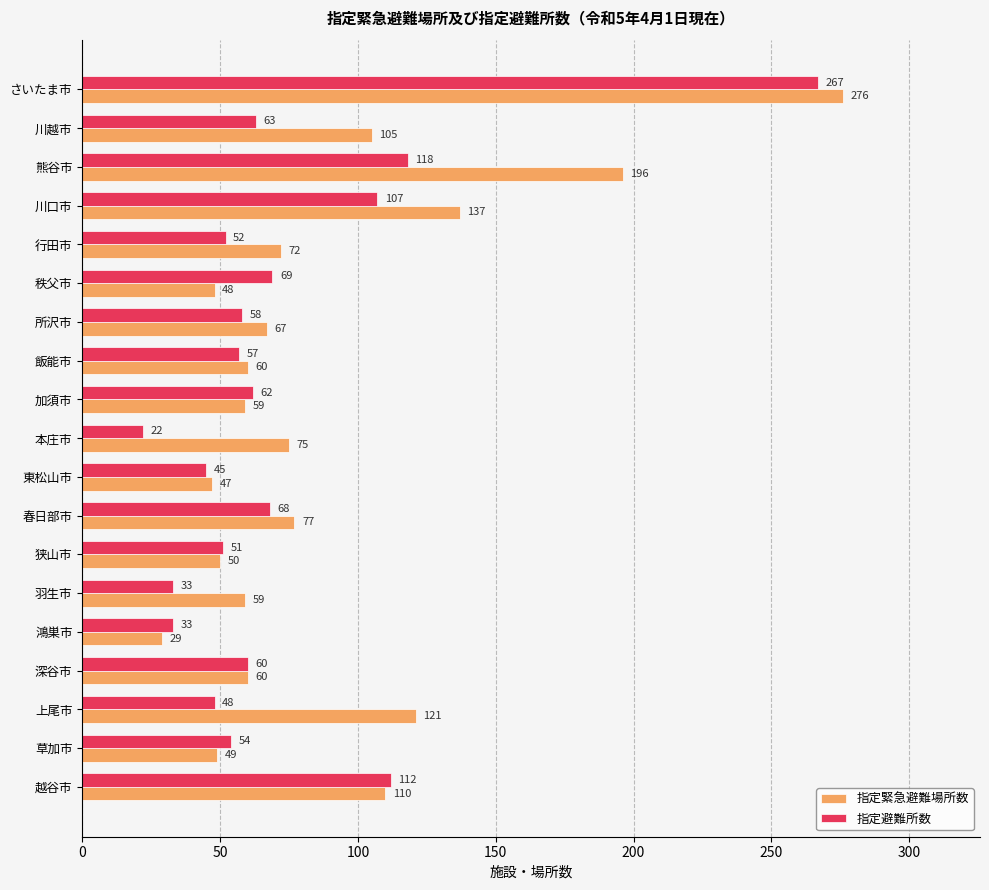

What are all the series names shown in the legend?

指定緊急避難場所数, 指定避難所数